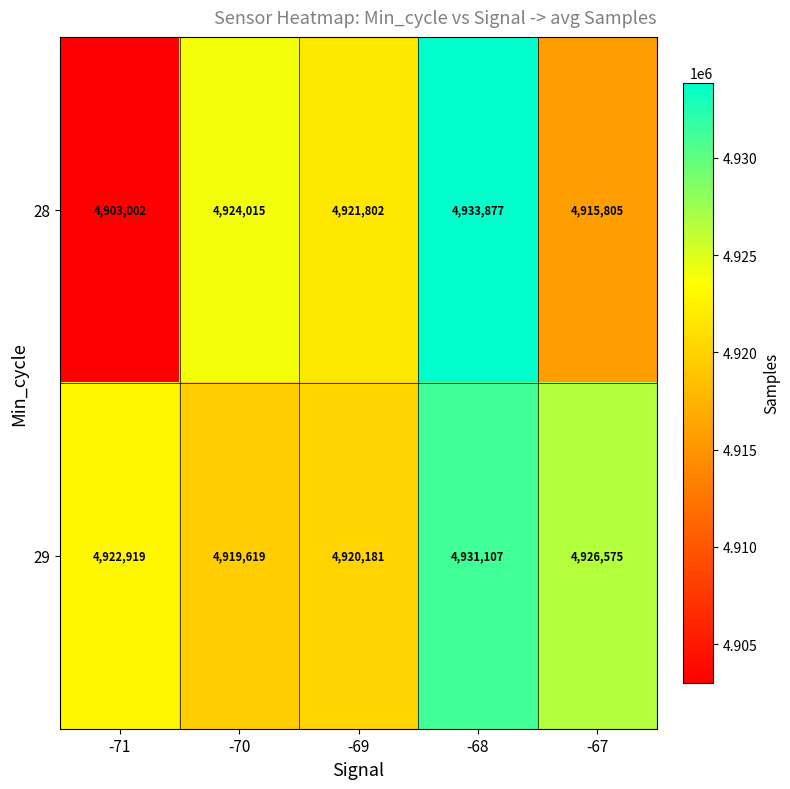

What is the maximum value shown in the chart?

4933877